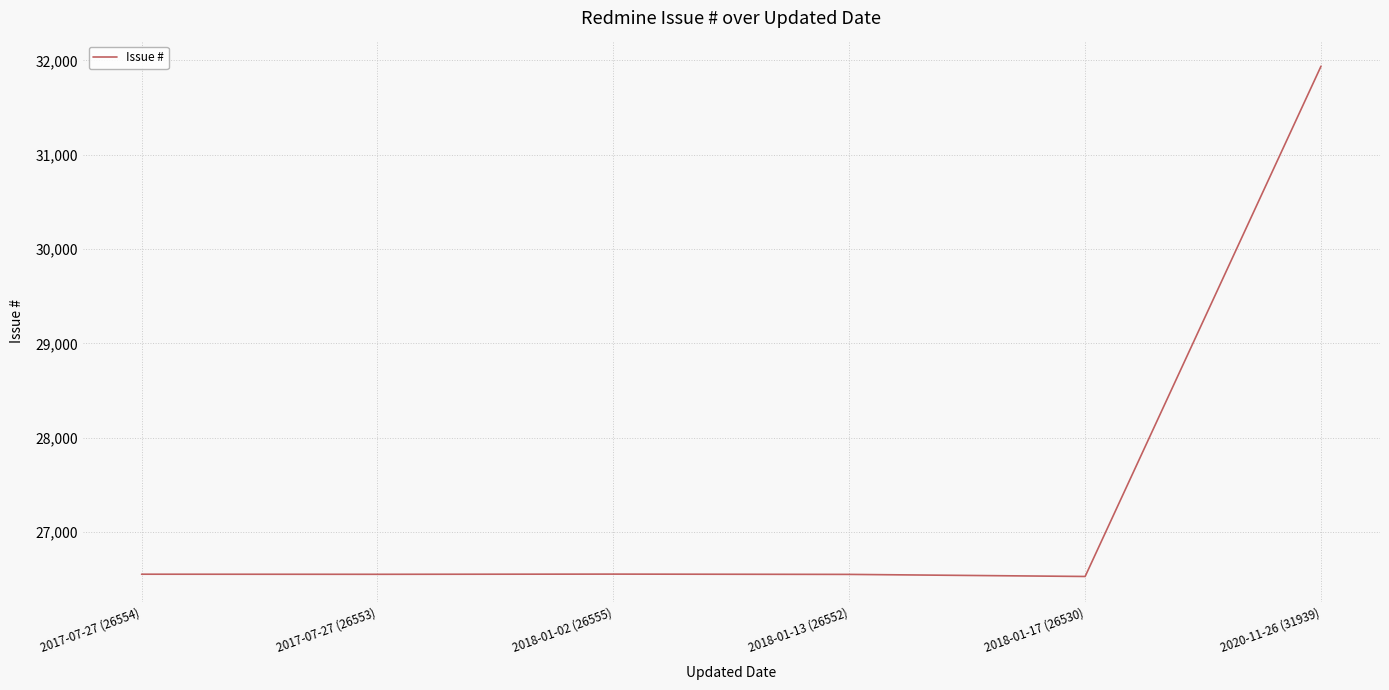

What is the smallest value displayed?

26530